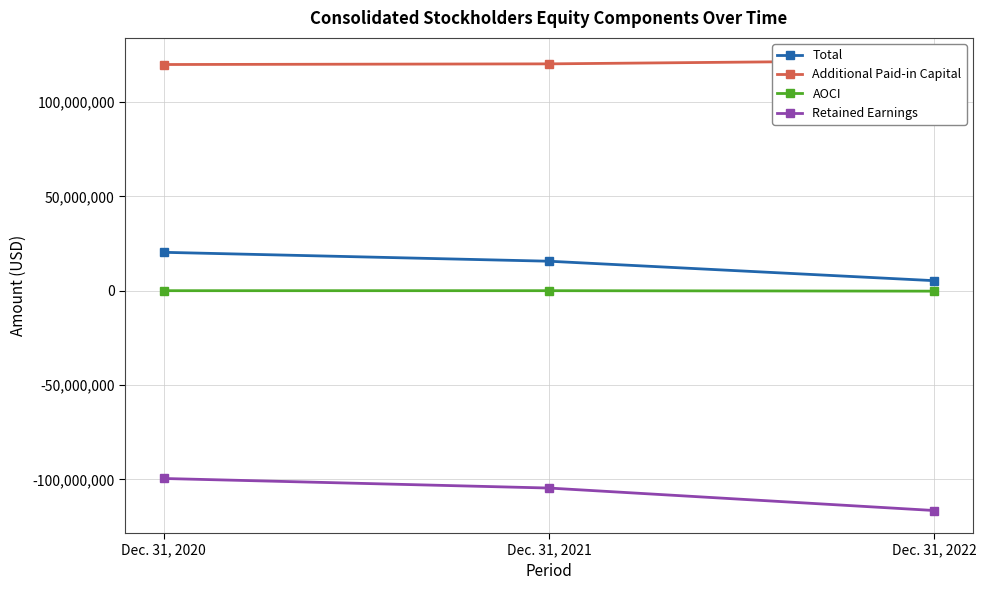

Reading right to left, extract all data points from this chart.

Total: 5301556	15615455	20335119
Additional Paid-in Capital: 122028612	120190139	119844026
AOCI: -242602	0	0
Retained Earnings: -116485373	-104575470	-99509689